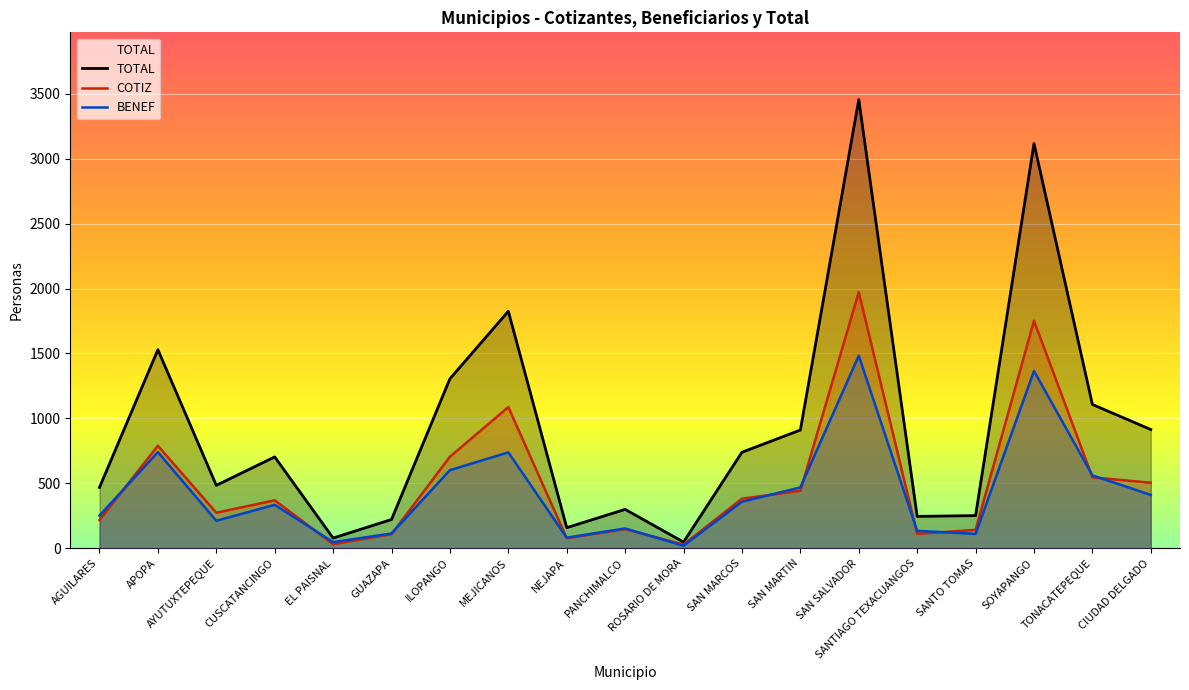

At which label does COTIZ reach its minimum?

ROSARIO DE MORA